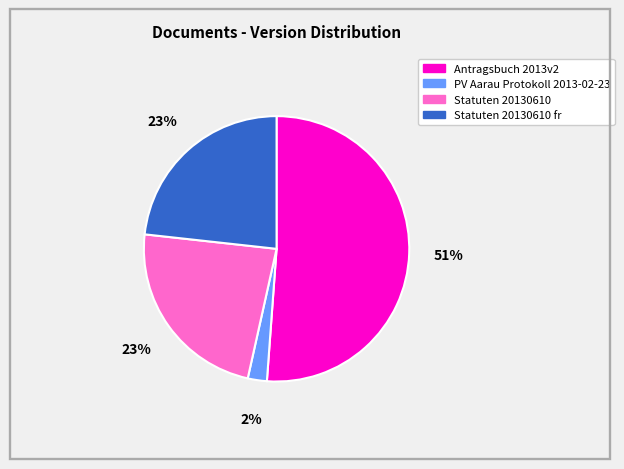

To the nearest percent, what is the difference between the largest and smallest slice percentages?

49%